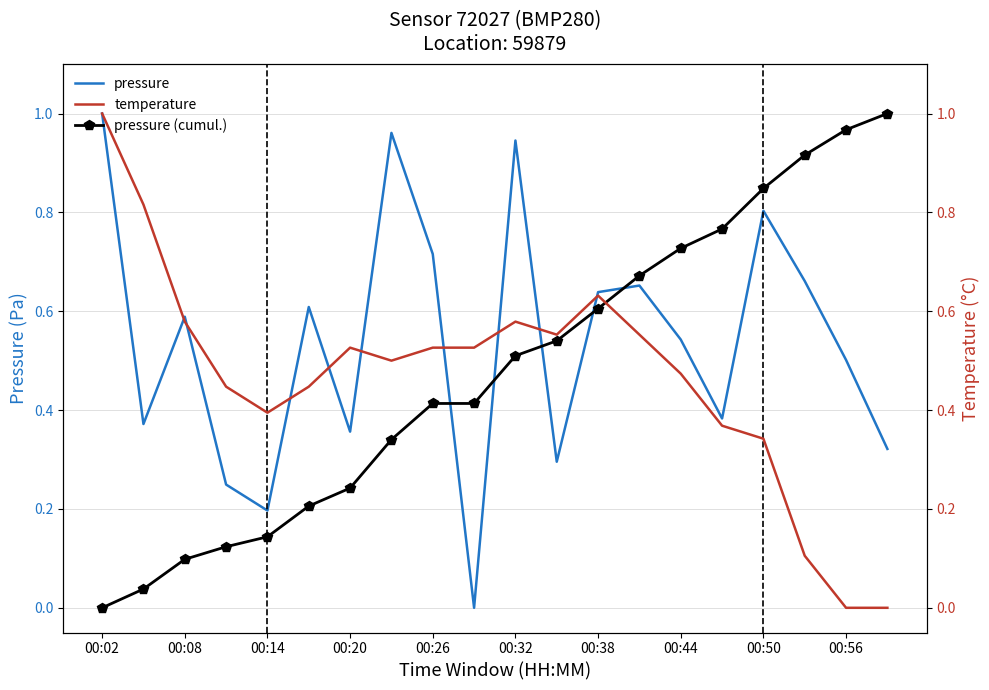

What is the approximate value of pressure at 00:02?

1.0